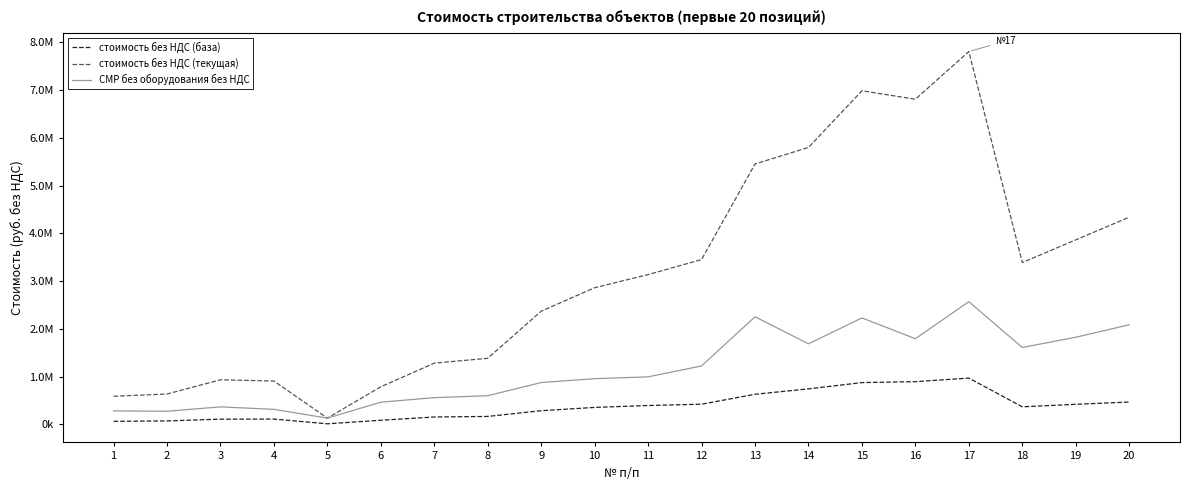

Is this an area chart (filled region under the line)?

No